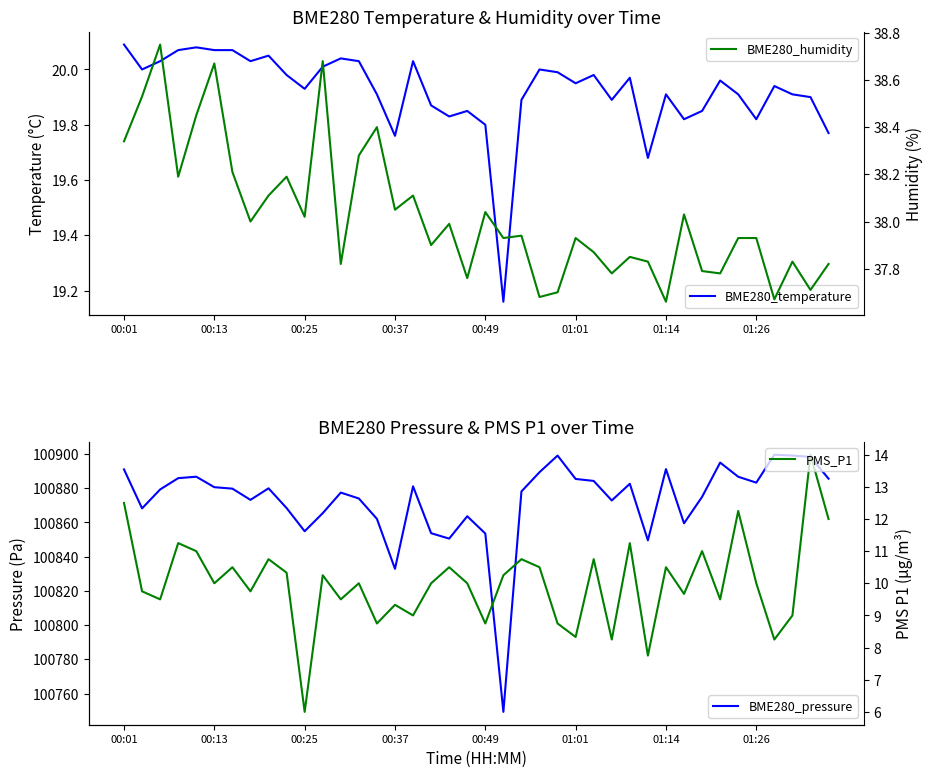

How many lines are shown in the chart?

4